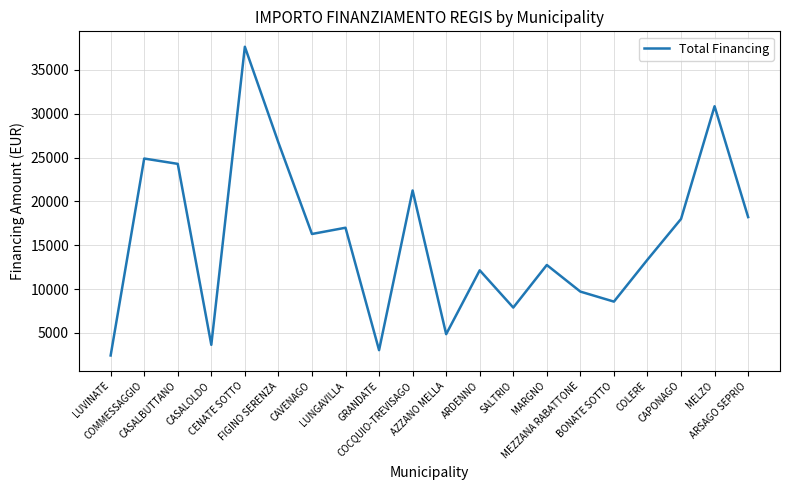

How many interior local valleys (lower than both neighbors) does the data have?

6